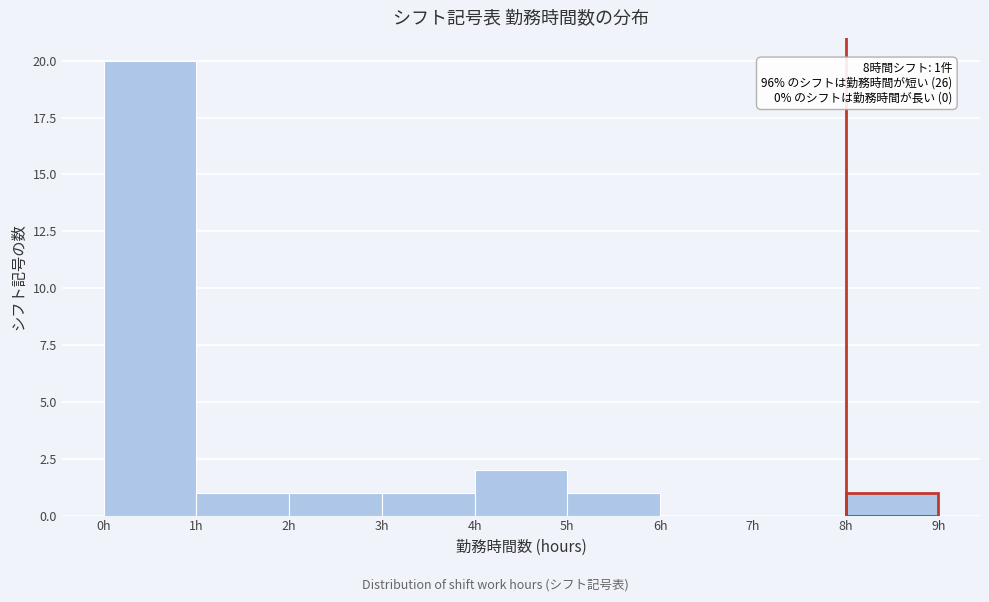

Which range on the x-axis has the tallest bar?

0 to 1